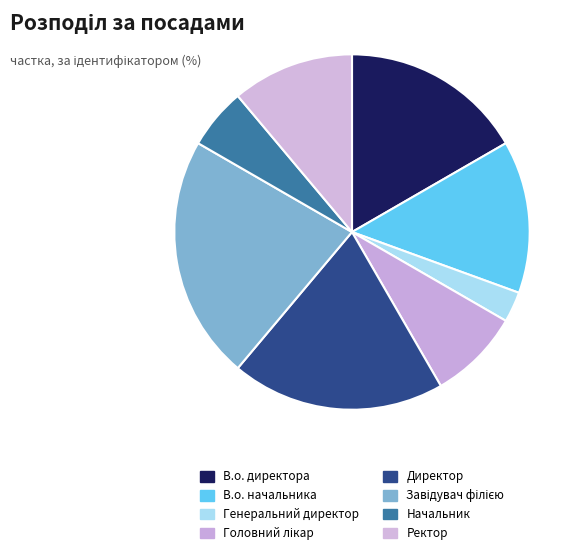

True or false: Директор accounts for 19% of the total.

True